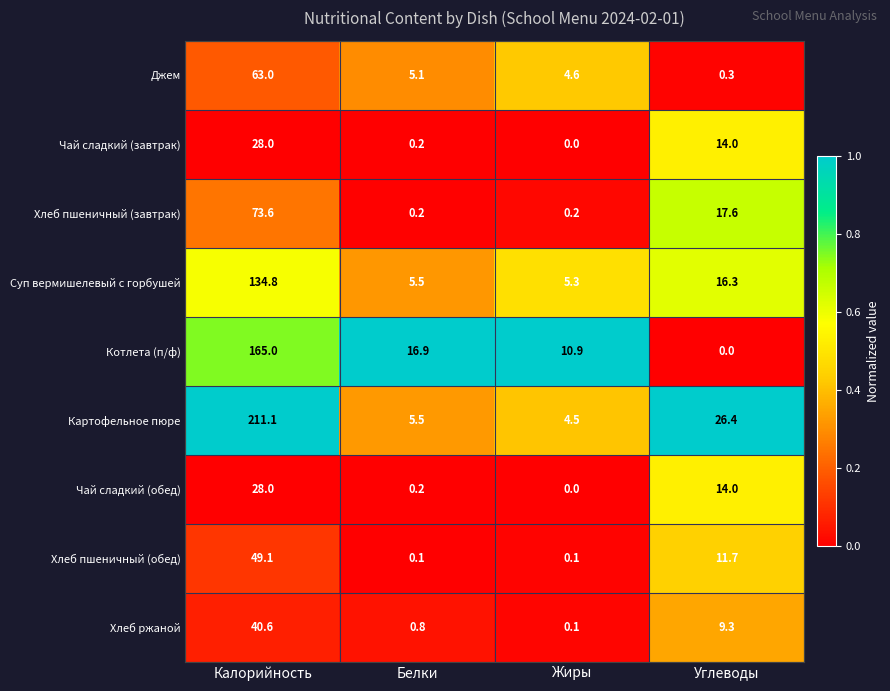

The Джем series shows 3.3 at Белки. True or false?

False